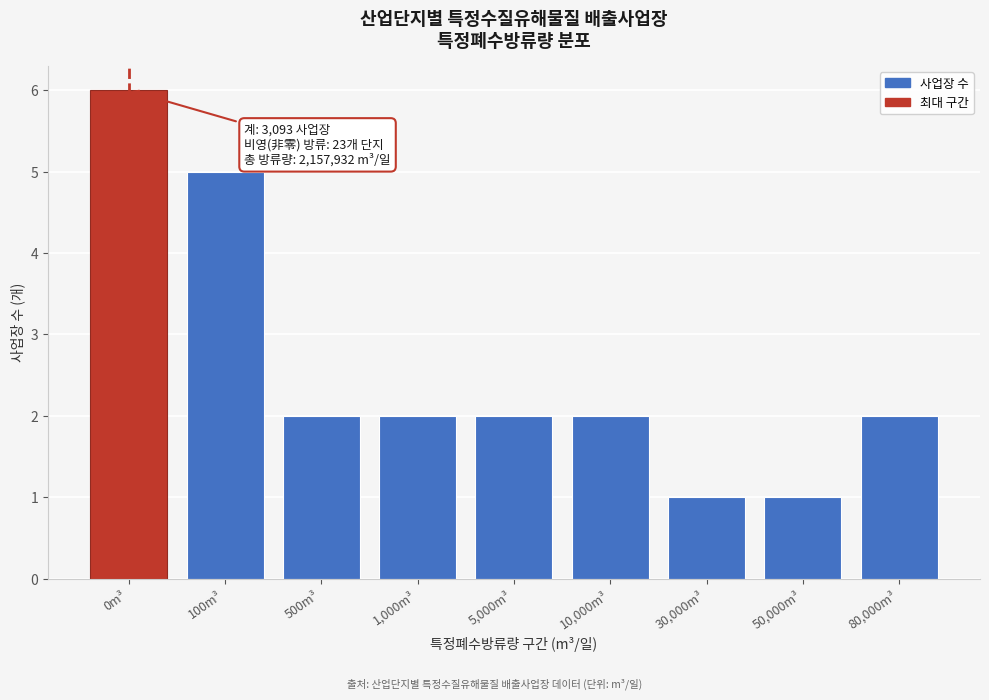

Reading left to right, what are all the values shown in this chart?

6	5	2	2	2	2	1	1	2